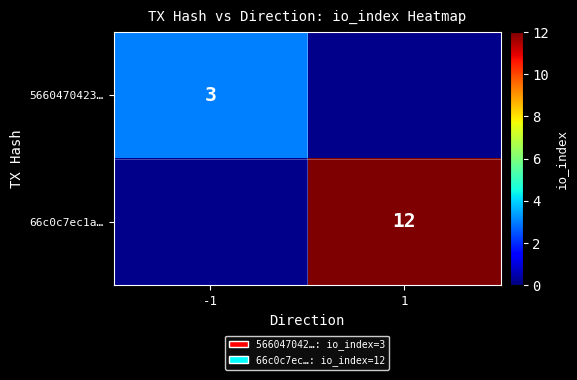

The value of 66c0c7ec1a… at 1 is 19. True or false?

False